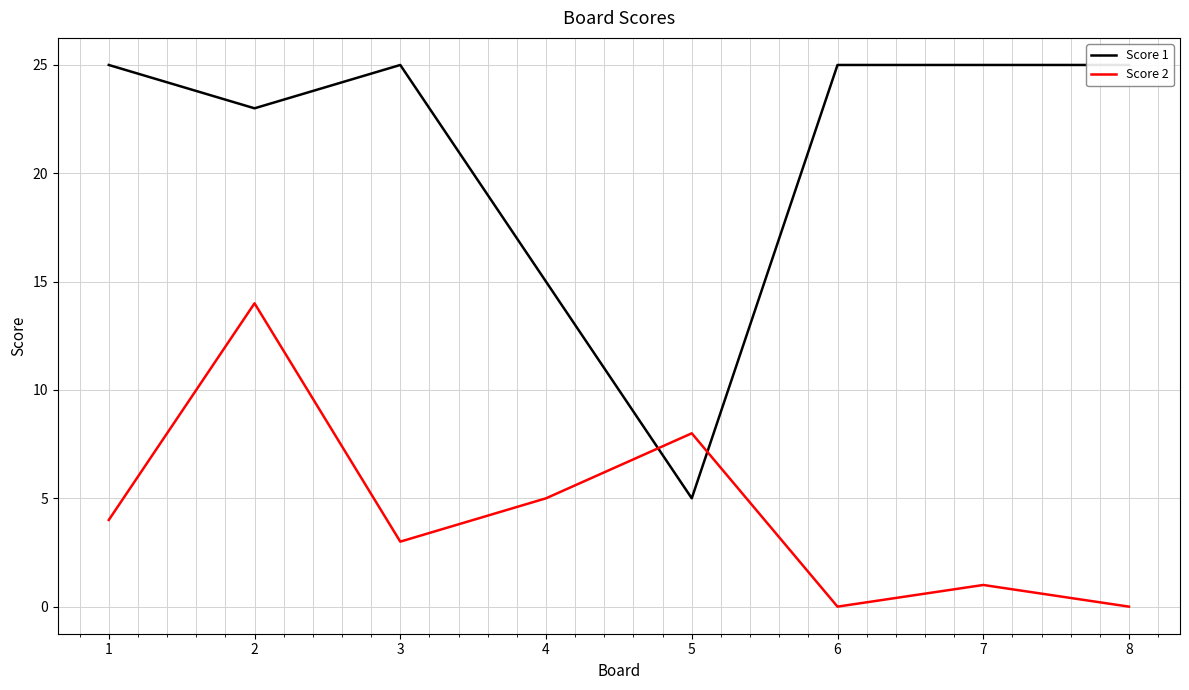

At which label does Score 2 reach its minimum?

6